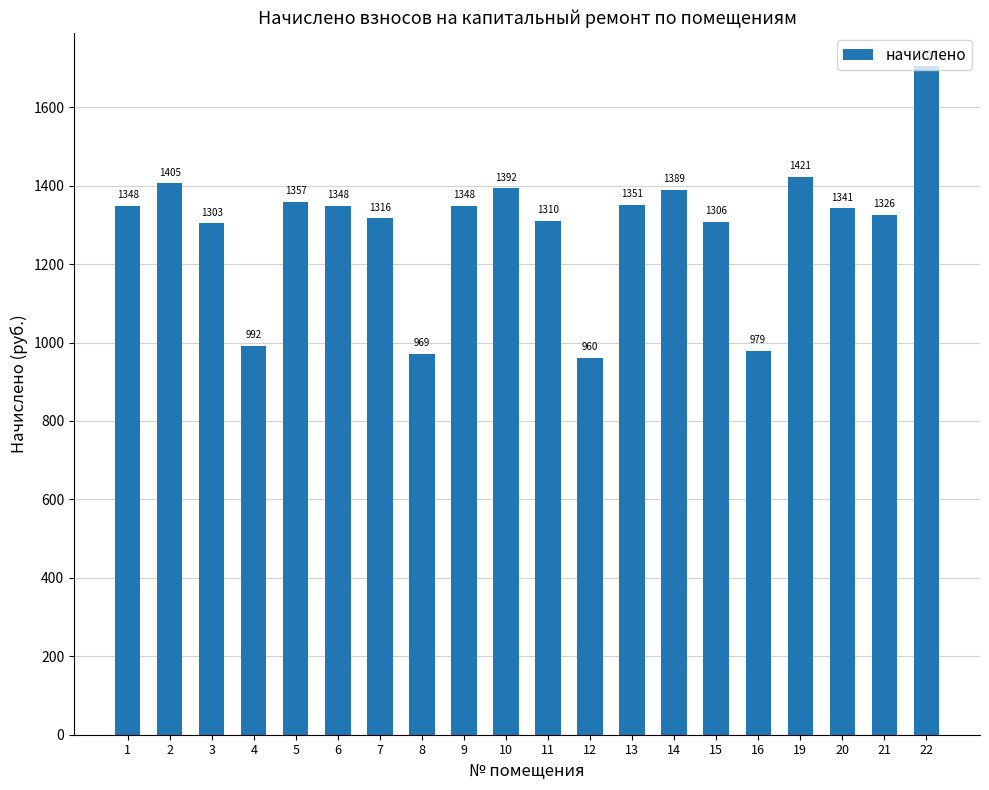

What is the sum of all values?

25875.7